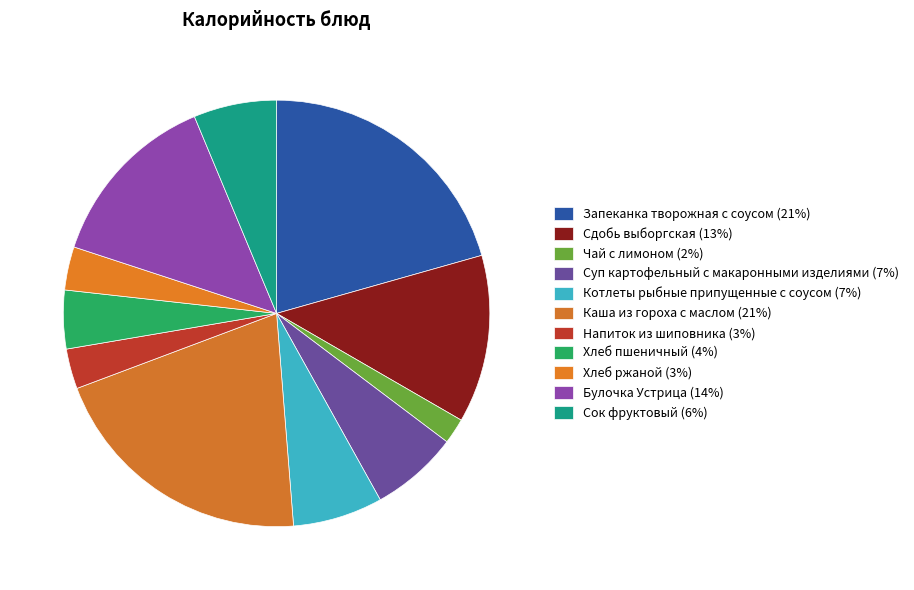

How many segments does this pie chart have?

11